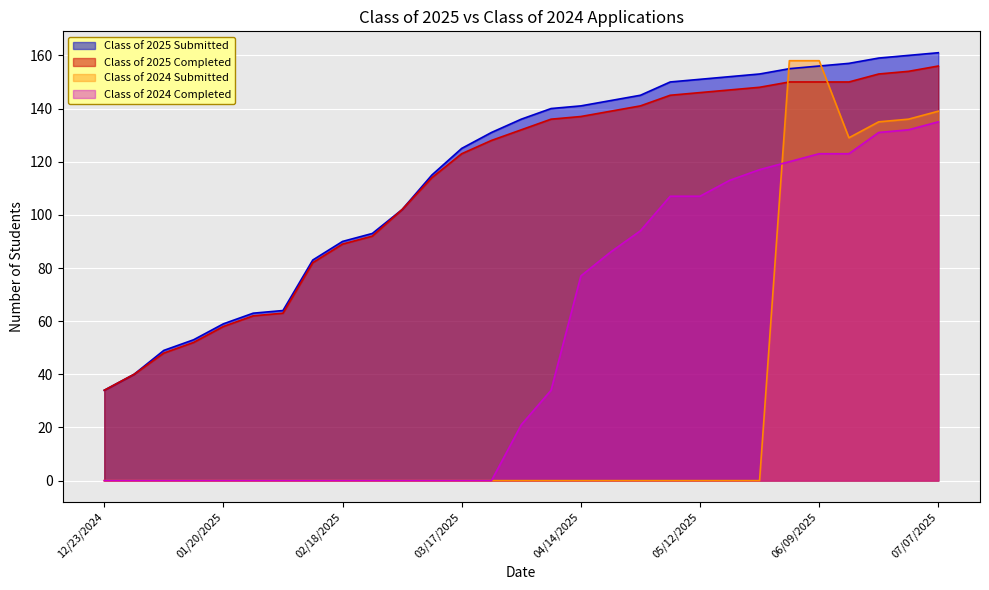

Where do Class of 2025 Completed and Class of 2024 Submitted first cross each other?

05/26/2025 and 06/02/2025